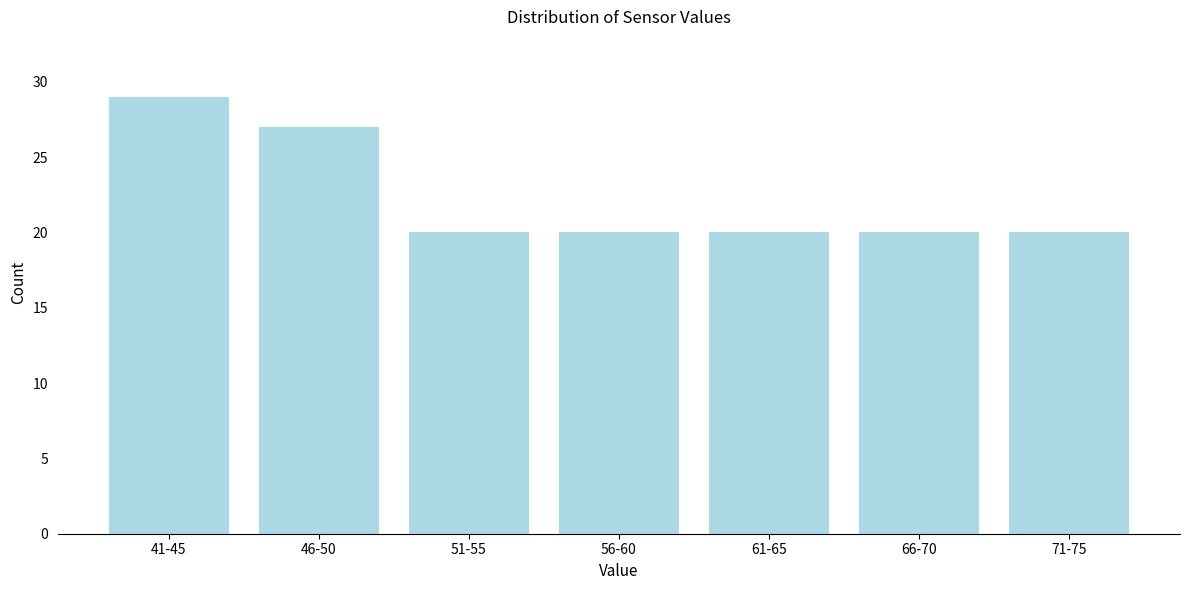

Reading left to right, list all the values displayed in this chart.

41-45=29	46-50=27	51-55=20	56-60=20	61-65=20	66-70=20	71-75=20